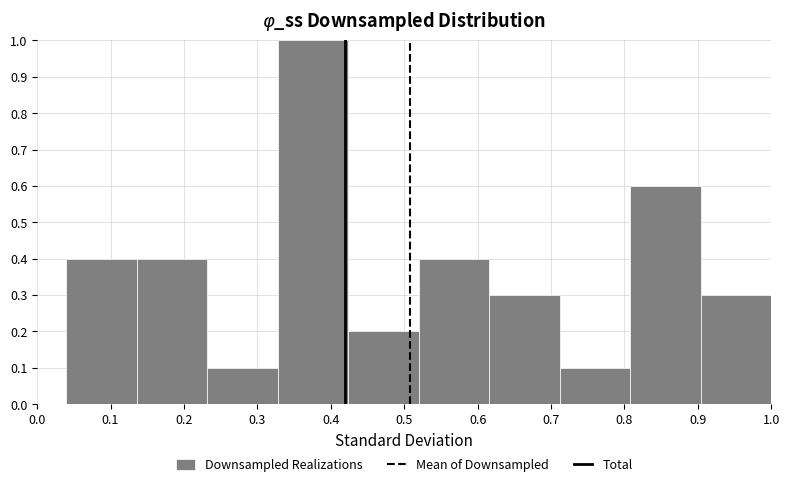

Which range on the x-axis has the tallest bar?

0.328 to 0.424